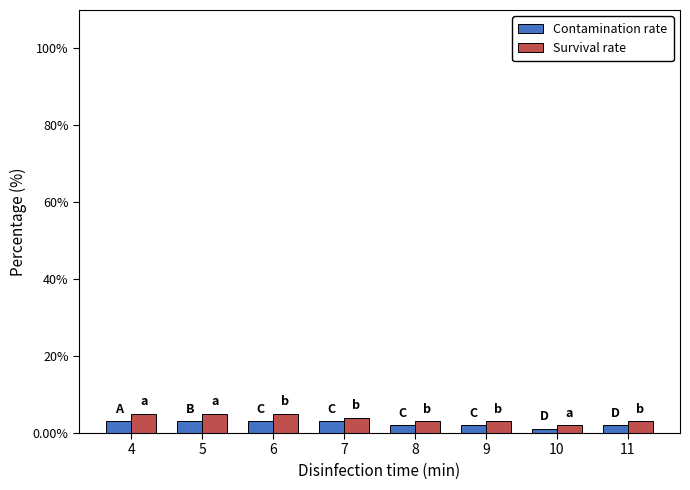

What is the value of the Contamination rate bar at the 3rd from the left?

3